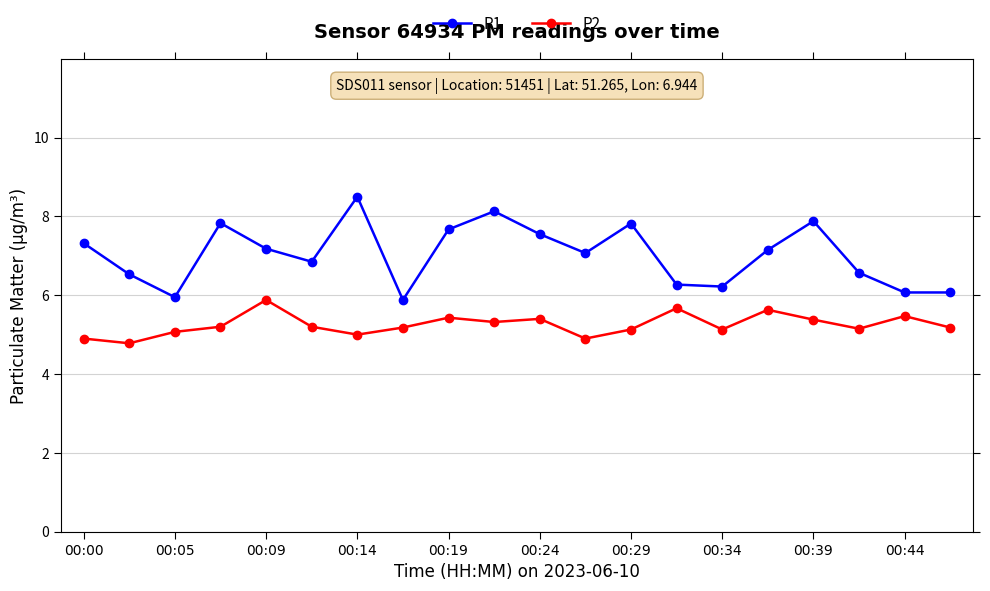

What is the minimum value for P1?

5.9